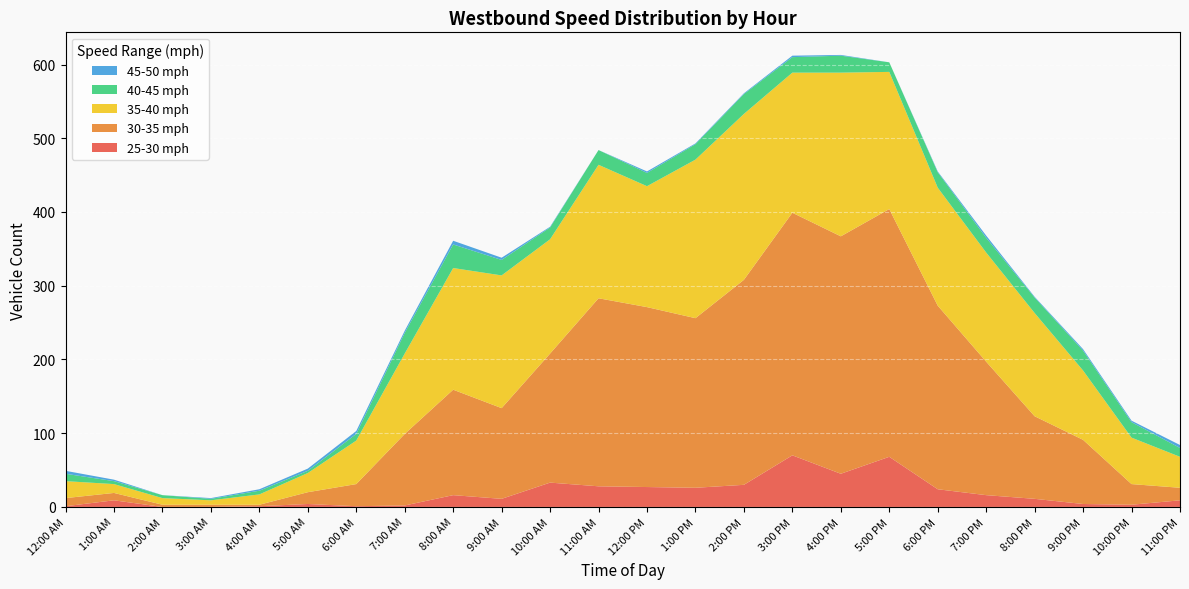

Reading left to right, what are all the values shown in this chart?

25-30 mph: 12:00 AM=1	1:00 AM=9	2:00 AM=0	3:00 AM=0	4:00 AM=1	5:00 AM=4	6:00 AM=1	7:00 AM=2	8:00 AM=16	9:00 AM=11	10:00 AM=33	11:00 AM=28	12:00 PM=27	1:00 PM=26	2:00 PM=30	3:00 PM=70	4:00 PM=45	5:00 PM=68	6:00 PM=24	7:00 PM=16	8:00 PM=11	9:00 PM=4	10:00 PM=3	11:00 PM=9
30-35 mph: 12:00 AM=11	1:00 AM=10	2:00 AM=3	3:00 AM=3	4:00 AM=2	5:00 AM=16	6:00 AM=30	7:00 AM=97	8:00 AM=143	9:00 AM=123	10:00 AM=175	11:00 AM=255	12:00 PM=244	1:00 PM=230	2:00 PM=278	3:00 PM=329	4:00 PM=322	5:00 PM=336	6:00 PM=249	7:00 PM=181	8:00 PM=112	9:00 PM=87	10:00 PM=28	11:00 PM=17
35-40 mph: 12:00 AM=23	1:00 AM=12	2:00 AM=9	3:00 AM=6	4:00 AM=14	5:00 AM=26	6:00 AM=59	7:00 AM=109	8:00 AM=165	9:00 AM=180	10:00 AM=155	11:00 AM=181	12:00 PM=164	1:00 PM=215	2:00 PM=225	3:00 PM=190	4:00 PM=222	5:00 PM=186	6:00 PM=160	7:00 PM=148	8:00 PM=140	9:00 PM=94	10:00 PM=63	11:00 PM=42
40-45 mph: 12:00 AM=10	1:00 AM=4	2:00 AM=4	3:00 AM=2	4:00 AM=5	5:00 AM=3	6:00 AM=9	7:00 AM=28	8:00 AM=32	9:00 AM=21	10:00 AM=16	11:00 AM=20	12:00 PM=18	1:00 PM=21	2:00 PM=27	3:00 PM=21	4:00 PM=23	5:00 PM=13	6:00 PM=21	7:00 PM=20	8:00 PM=21	9:00 PM=27	10:00 PM=21	11:00 PM=12
45-50 mph: 12:00 AM=4	1:00 AM=2	2:00 AM=0	3:00 AM=1	4:00 AM=2	5:00 AM=3	6:00 AM=4	7:00 AM=3	8:00 AM=5	9:00 AM=3	10:00 AM=1	11:00 AM=0	12:00 PM=2	1:00 PM=1	2:00 PM=1	3:00 PM=2	4:00 PM=1	5:00 PM=0	6:00 PM=1	7:00 PM=3	8:00 PM=1	9:00 PM=2	10:00 PM=2	11:00 PM=4